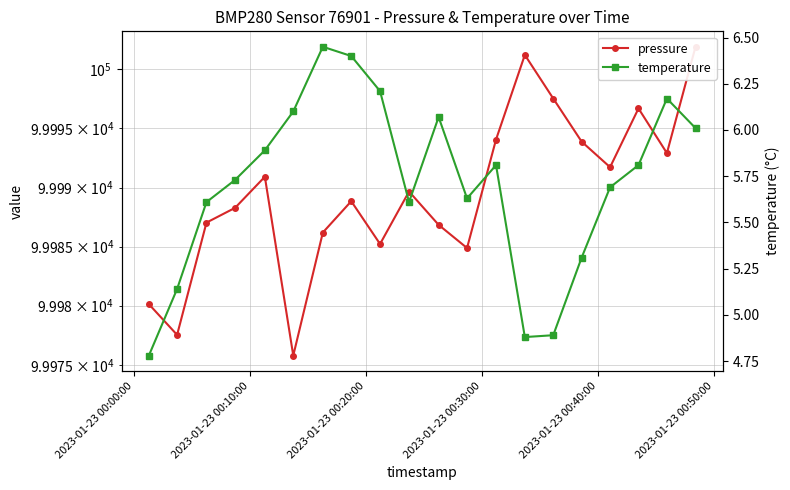

What is the highest value of the pressure series?

100001.9